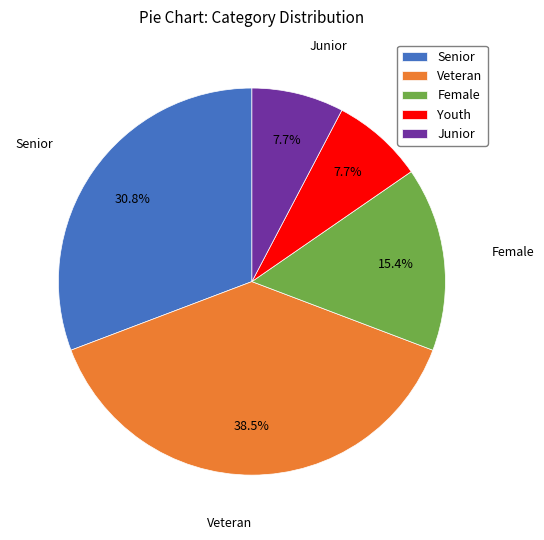

How many slices are in this pie chart?

5